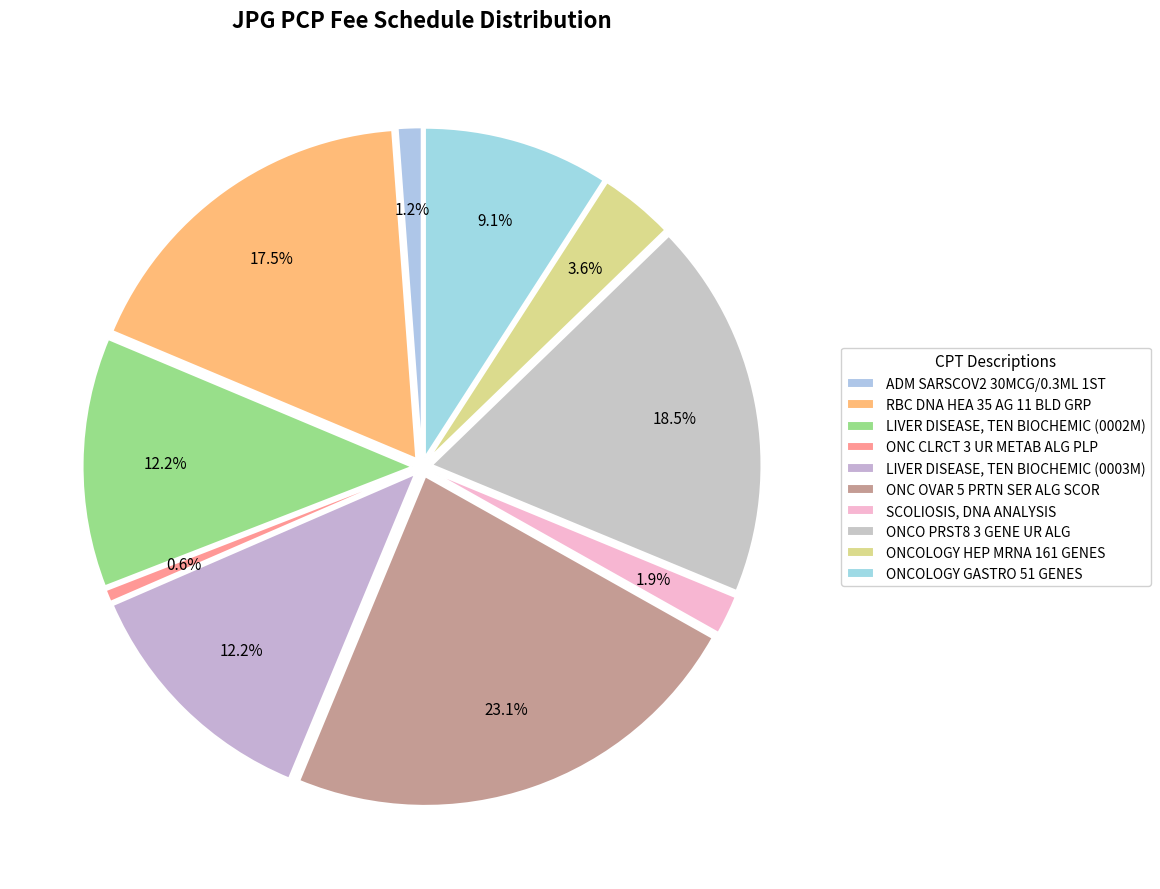

Which category has the biggest portion of the pie?

ONC OVAR 5 PRTN SER ALG SCOR